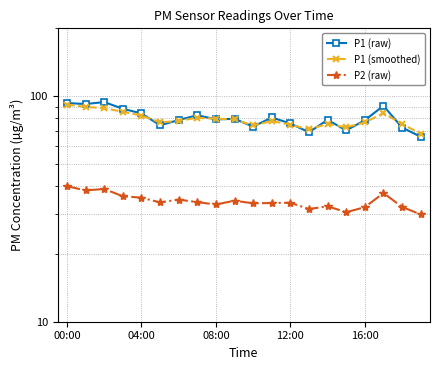

Where is P2 (raw) nearest to the value 34?

7